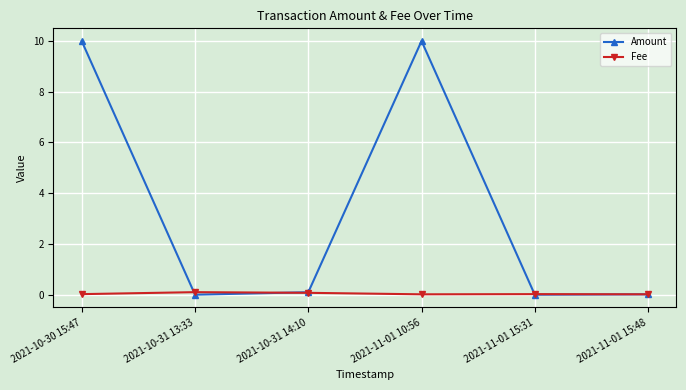

Is it true that Fee equals 0.0 at 2021-11-01 15:48?

True